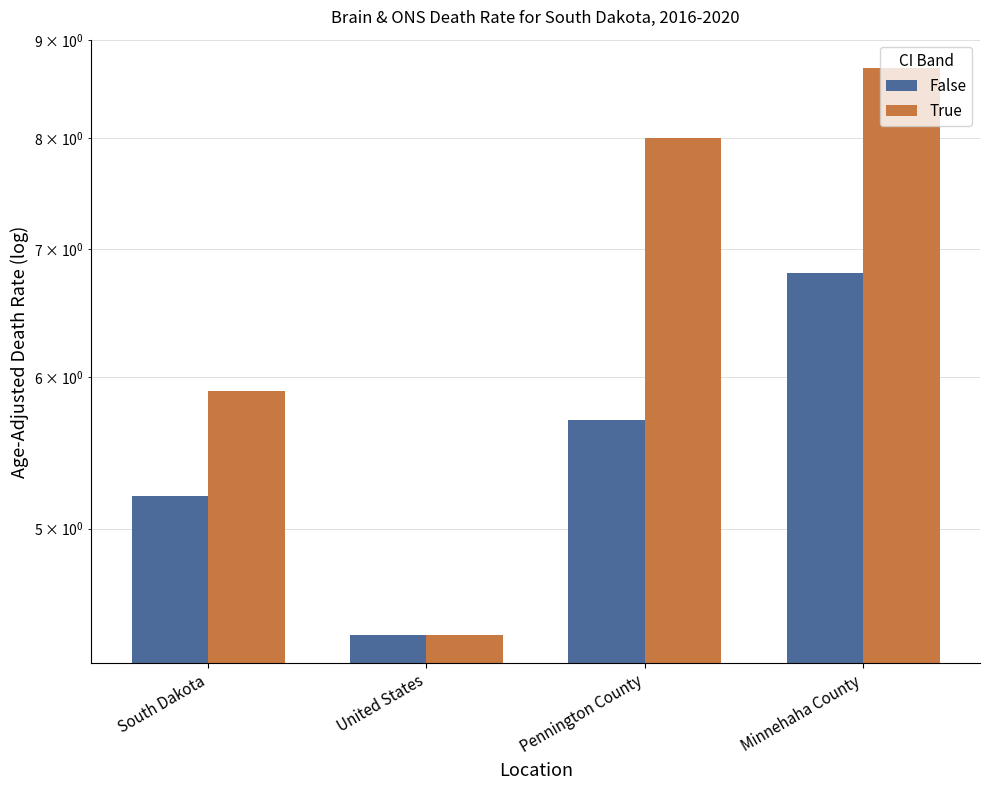

What is the minimum value for True?

4.4